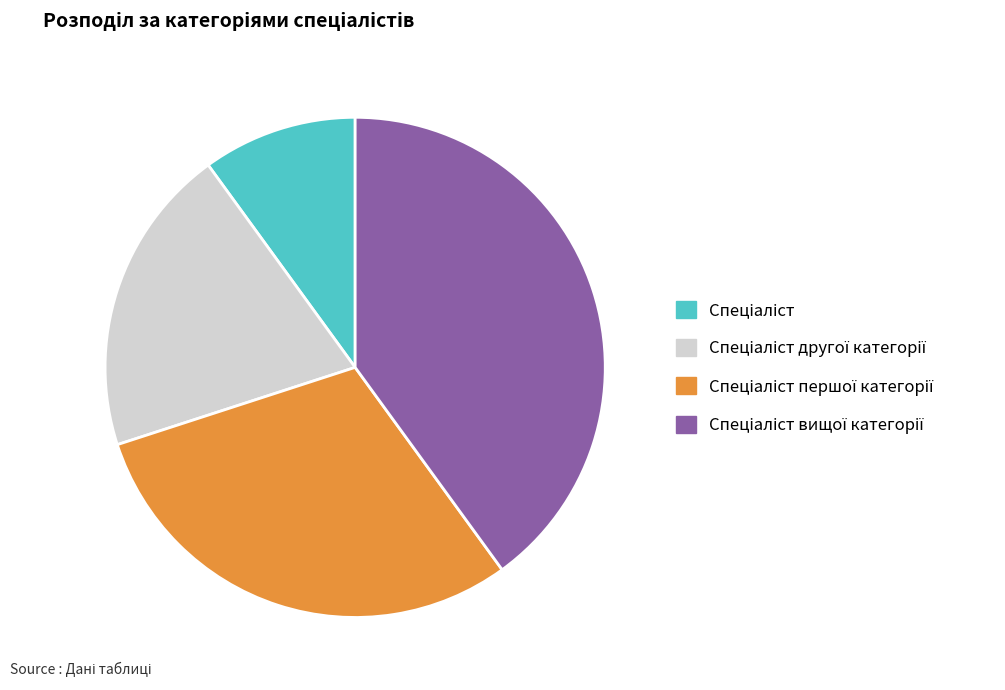

Does any single category account for the majority?

No